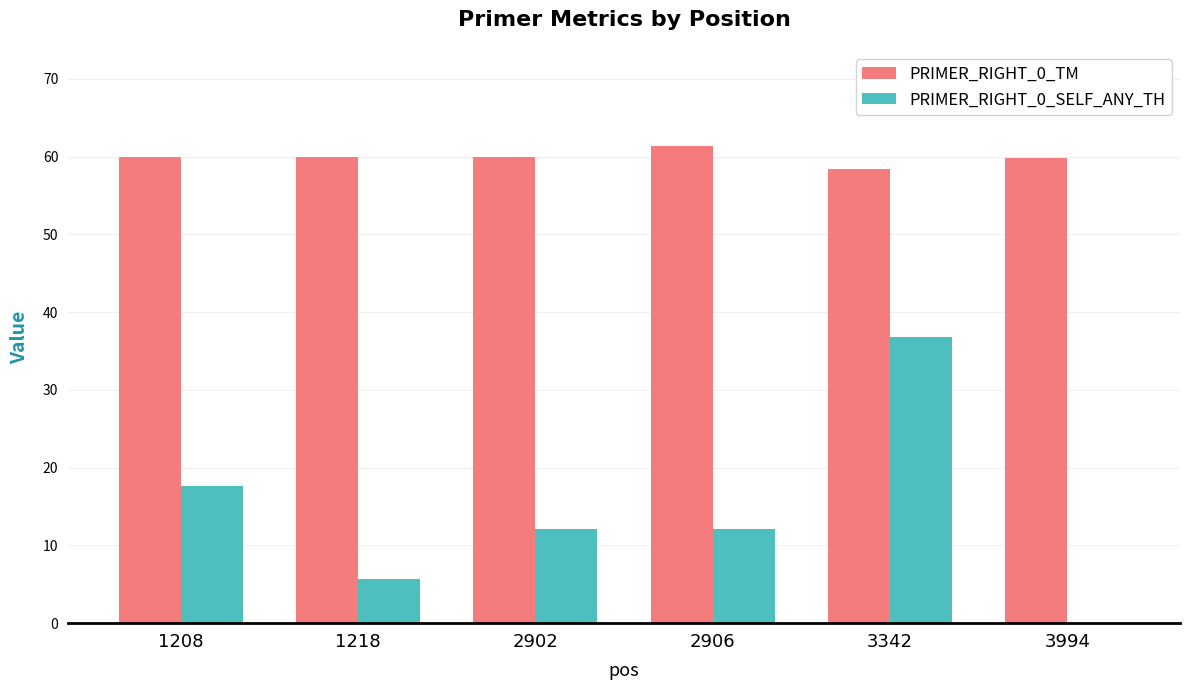

What is the spread (max minus min) of values at 2902?

47.8